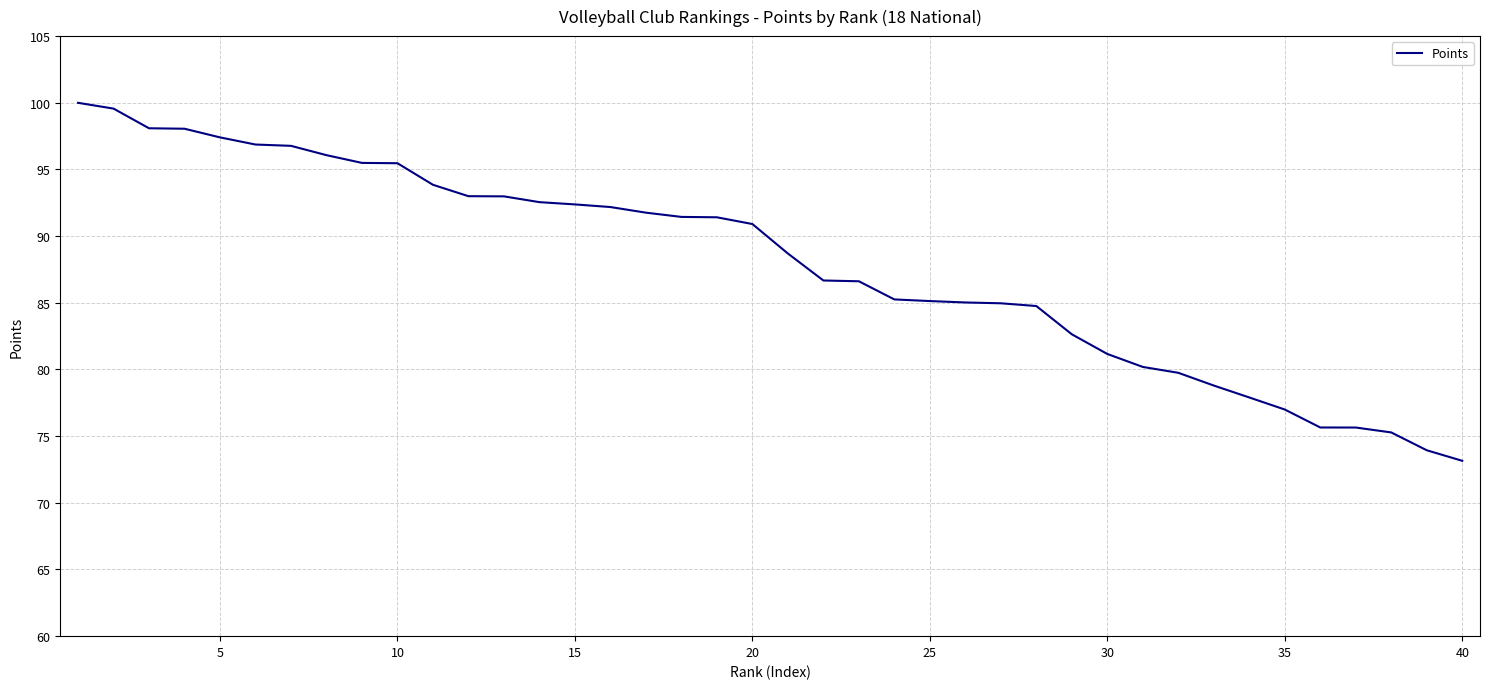

What is the smallest value displayed?

73.2